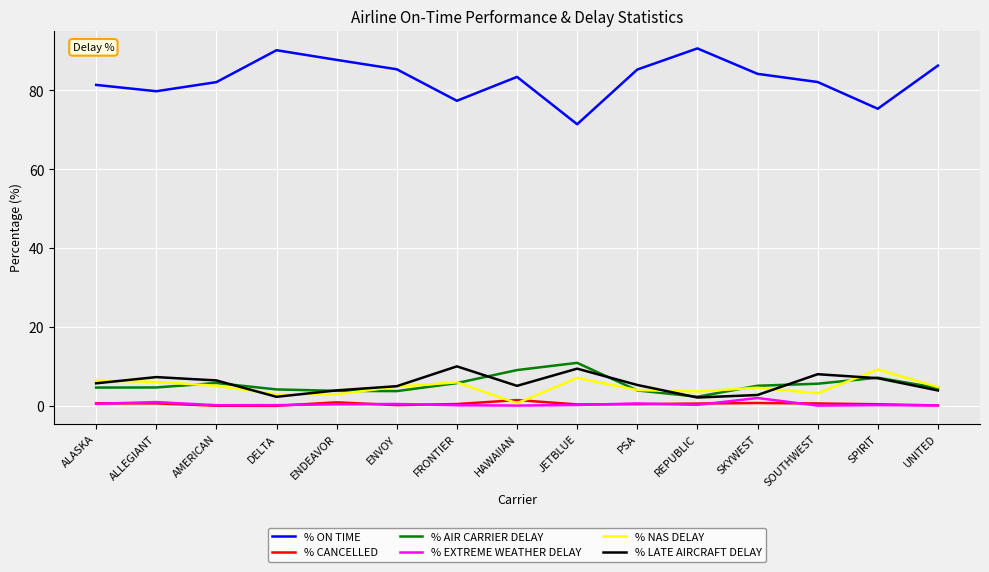

What is the lowest value of the % ON TIME series?

71.4